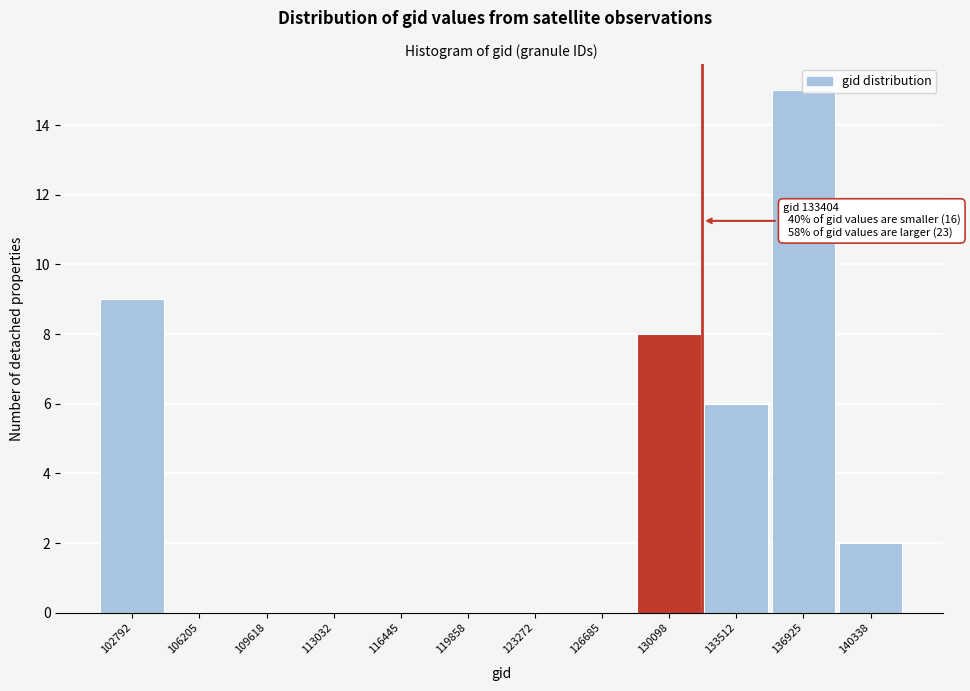

What is the change in value from 102792 to 140338?

-7